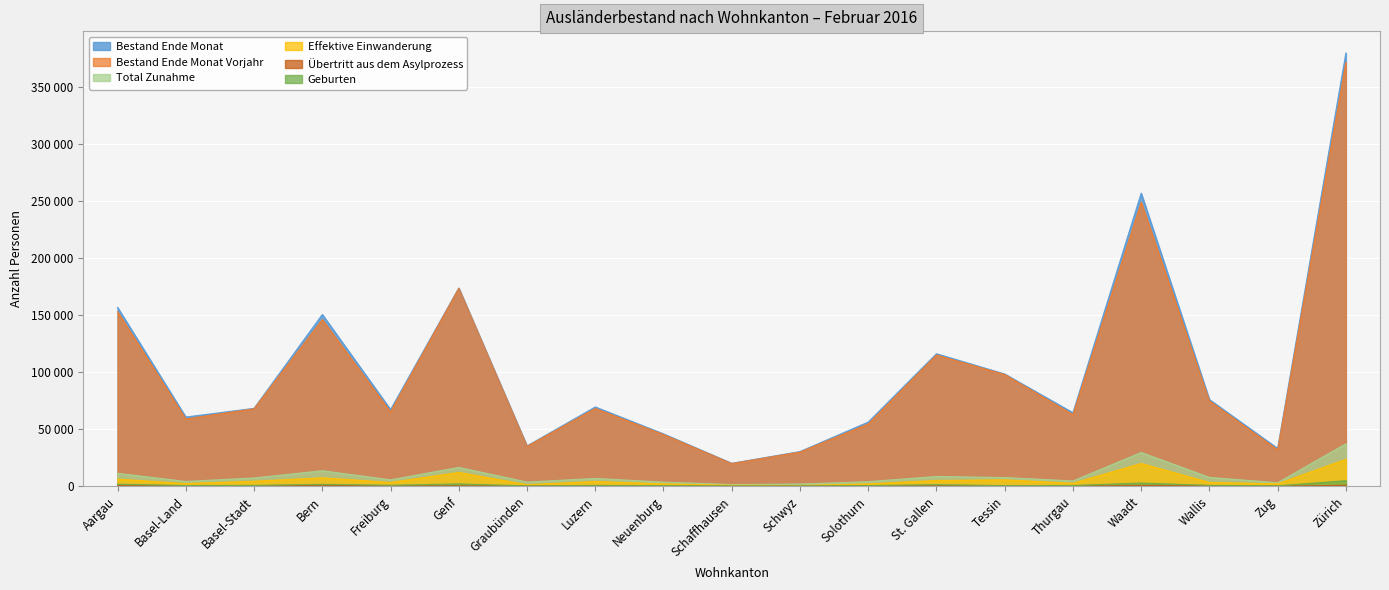

At which label does Geburten first exceed 774?

Aargau